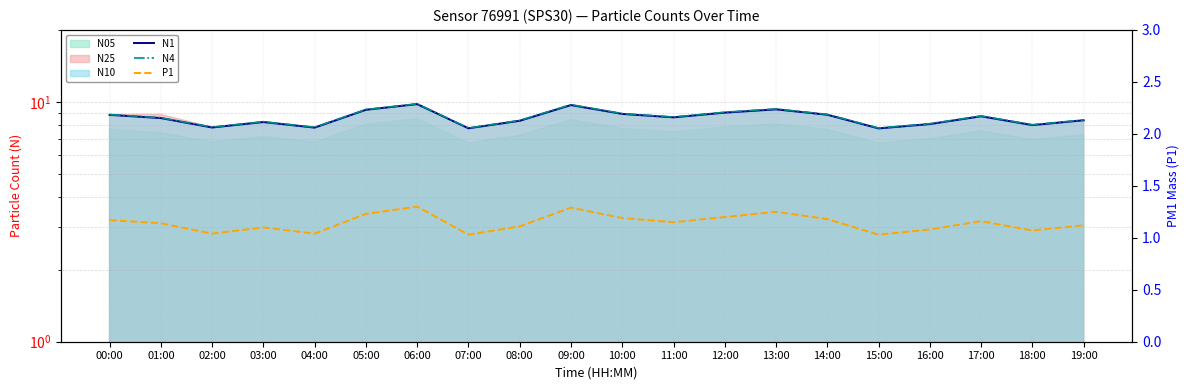

At which category does P1 reach its first local valley?

02:00